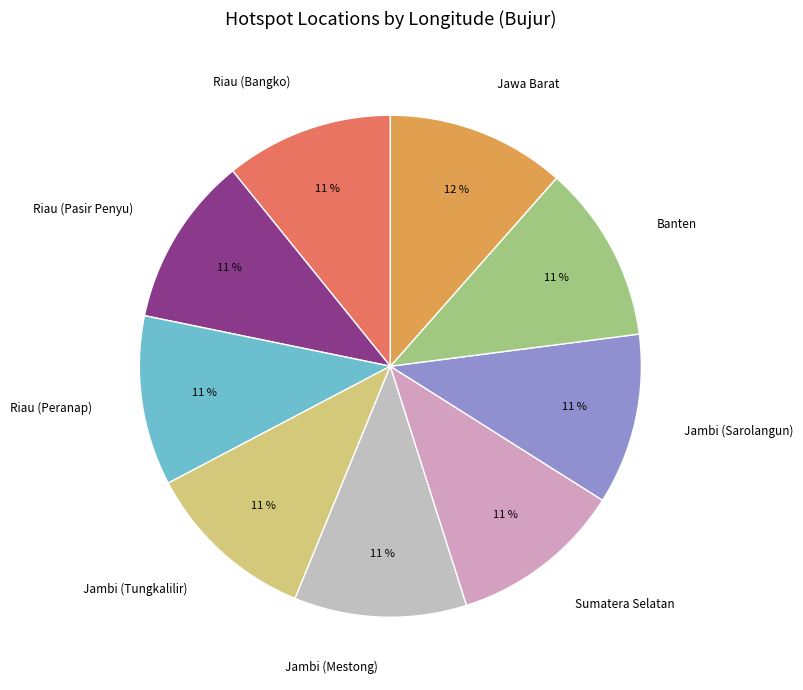

True or false: Jawa Barat accounts for 12% of the total.

True